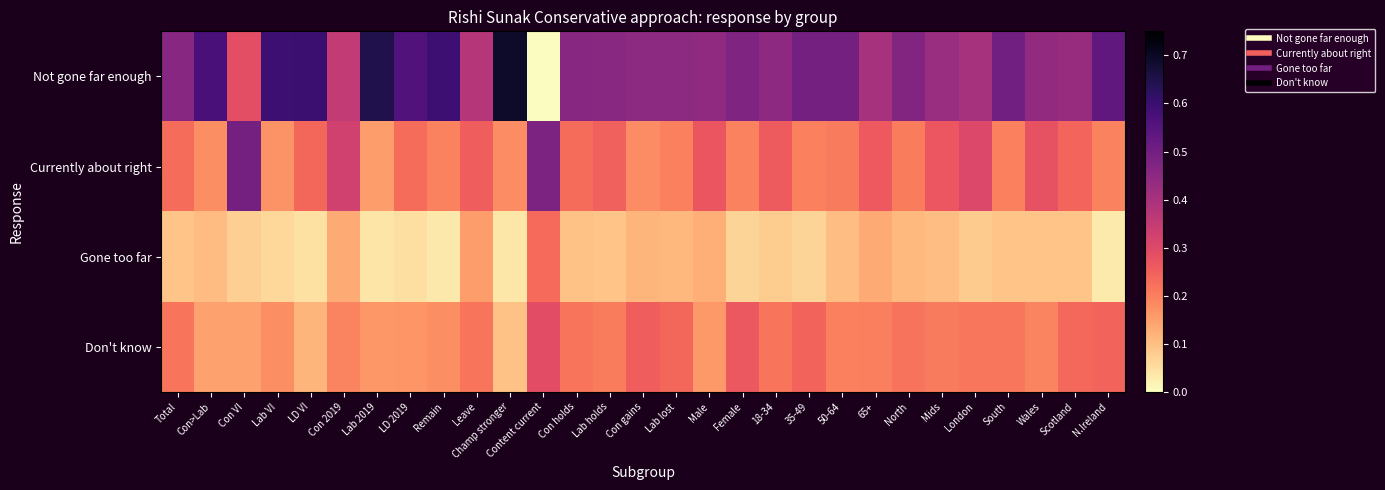

Which series changed the most between Total and Female?

Don't know